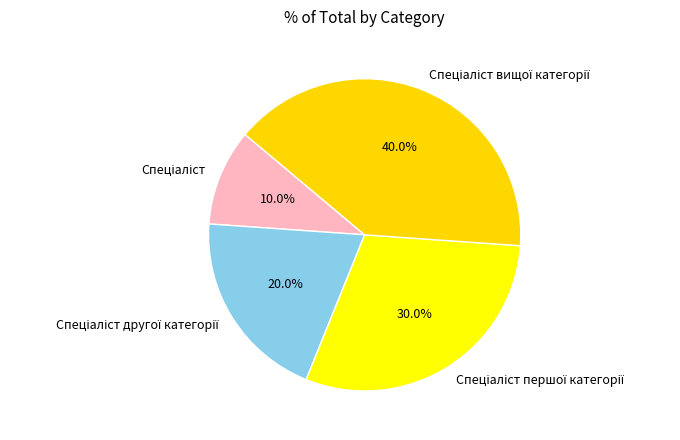

Is there a majority slice in this chart?

No